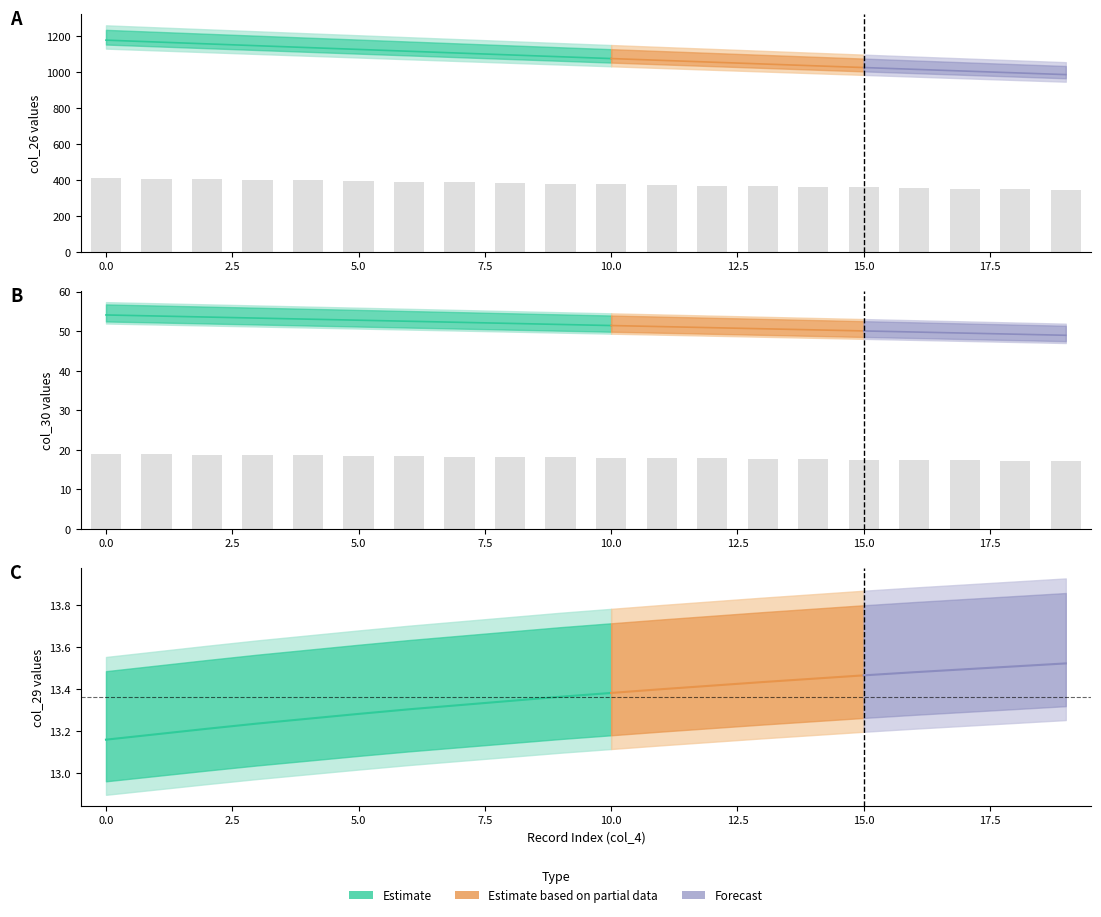

Count the number of categories in the chart.

20